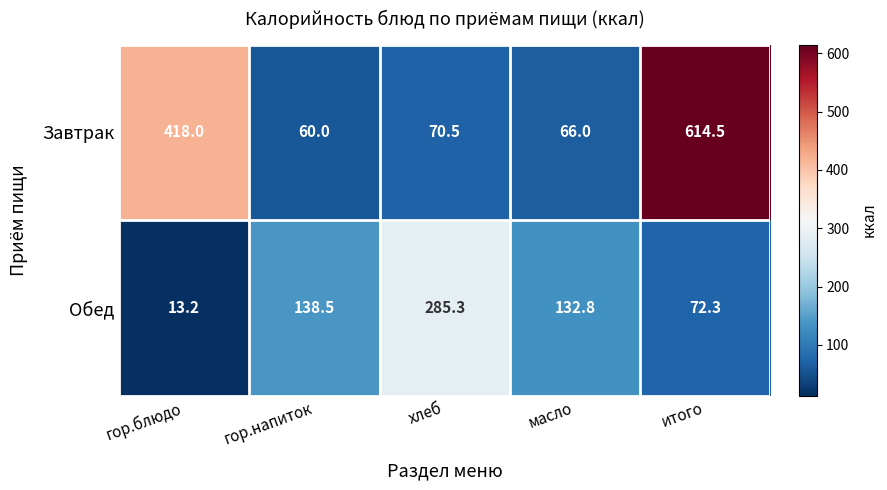

The value of Обед at хлеб is 469.5. True or false?

False